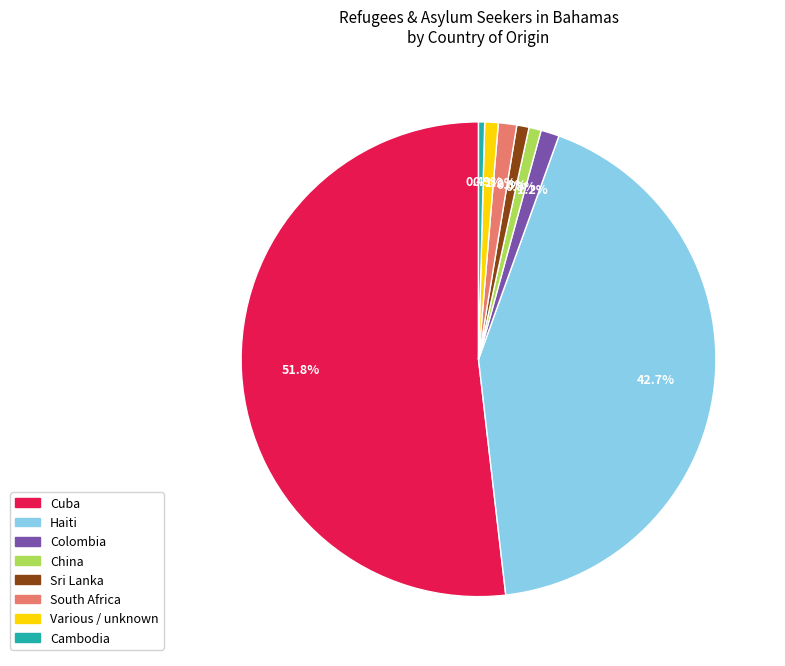

Which slice is the largest?

Cuba